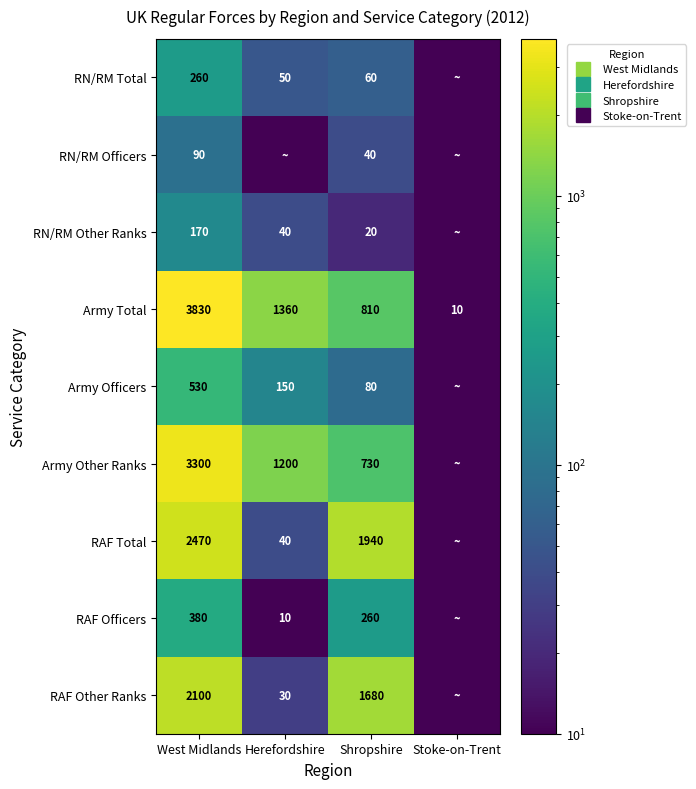

How many values in the RAF Officers series exceed 260?

1